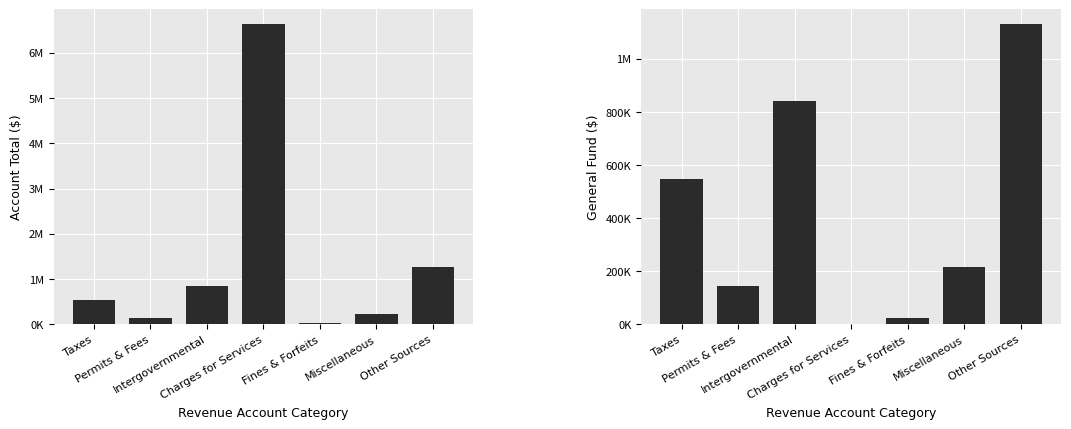

What is the label of the 7th bar from the left?

Other Sources